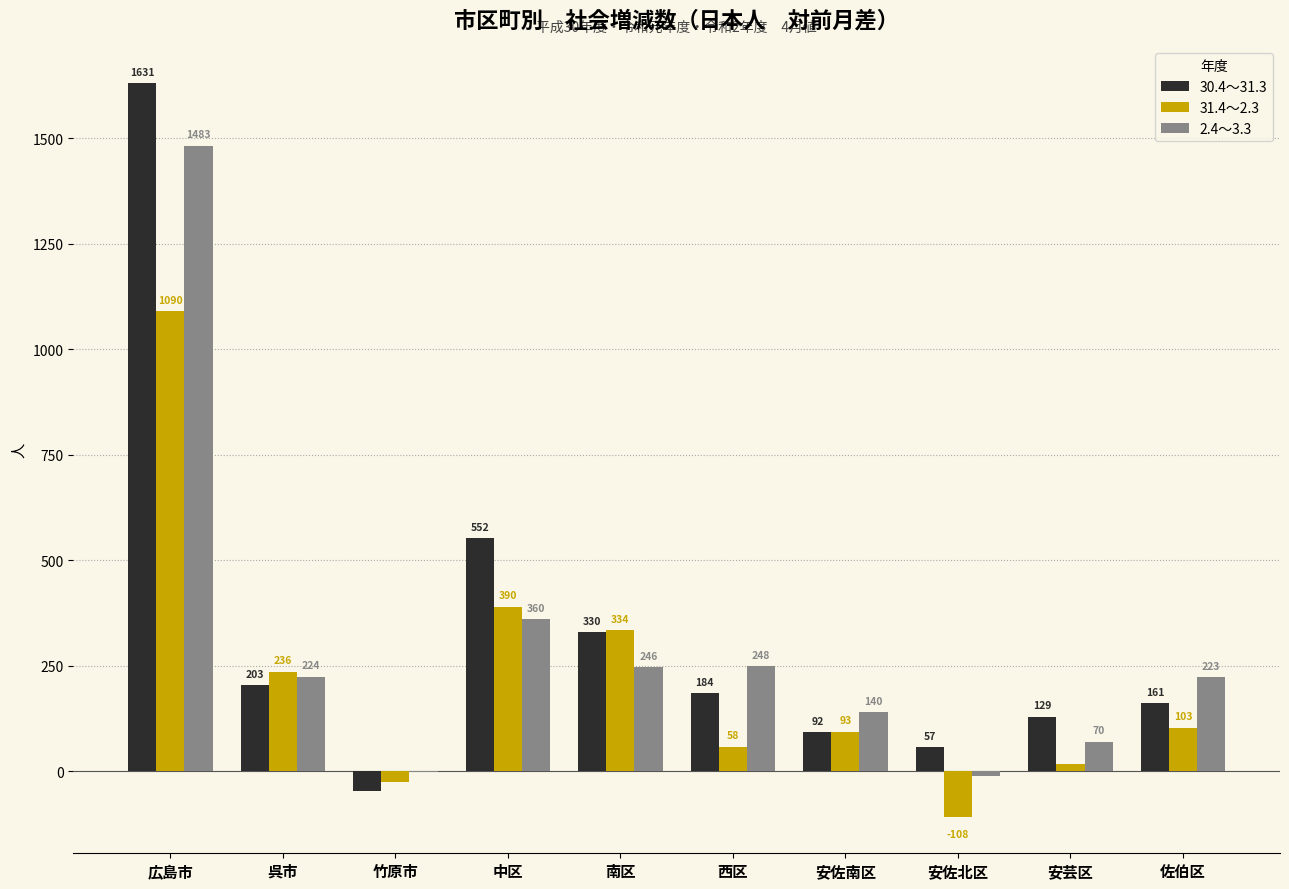

The 31.4～2.3 series shows 161 at 南区. True or false?

False